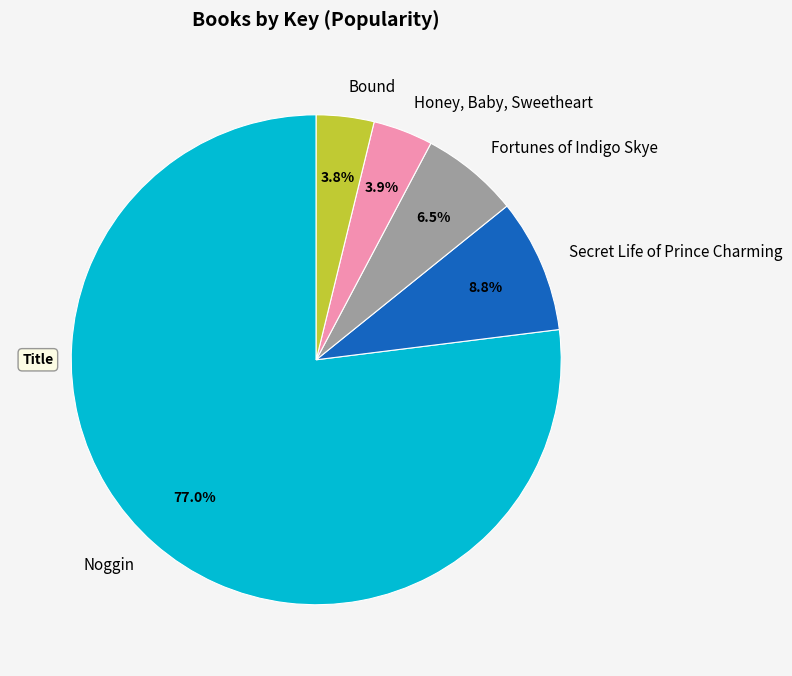

How many slices are in this pie chart?

5